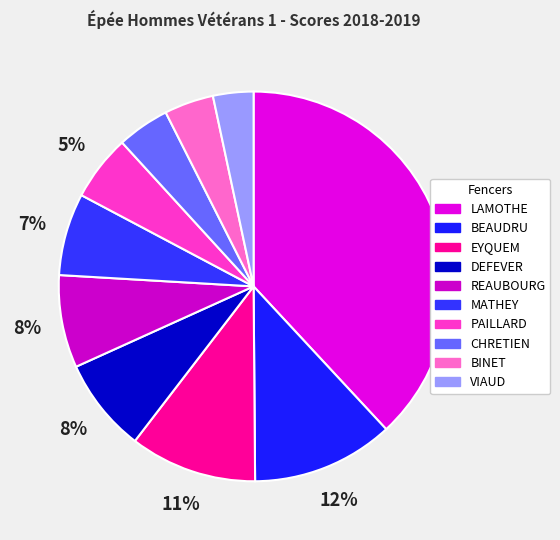

Is there a majority slice in this chart?

No